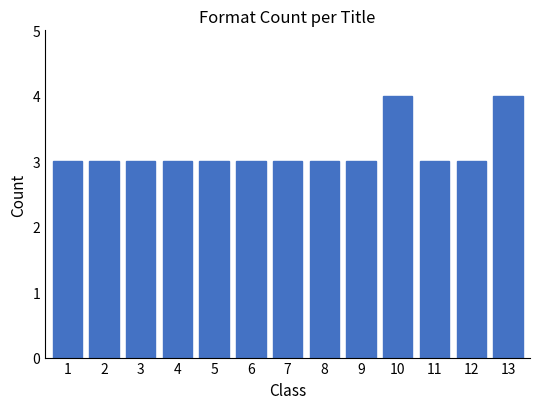

How many bars are there in total?

13